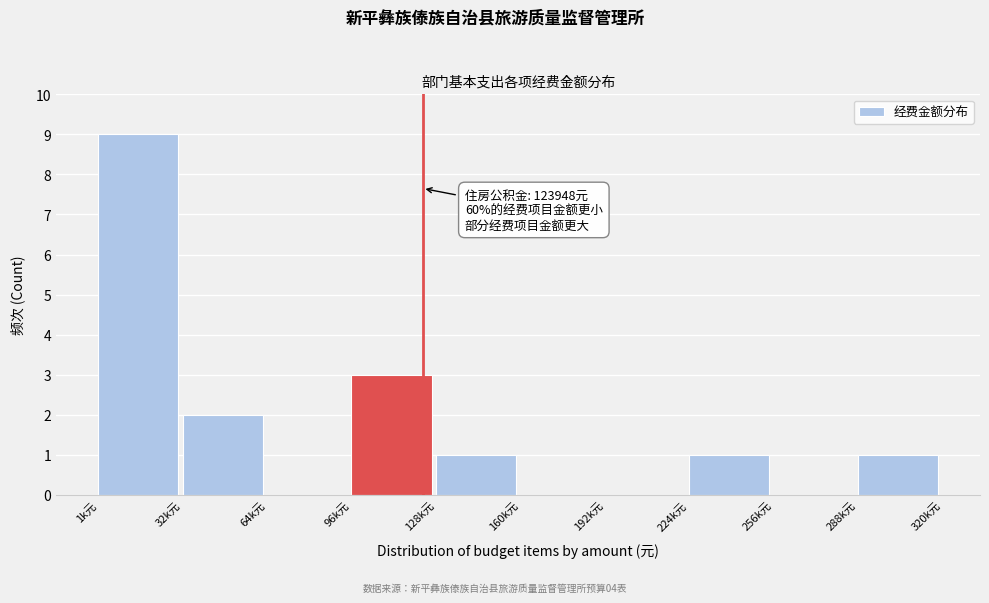

Reading left to right, transcribe all the data shown in this chart.

1k元=9	32k元=2	64k元=0	96k元=3	128k元=1	160k元=0	192k元=0	224k元=1	256k元=0	288k元=1